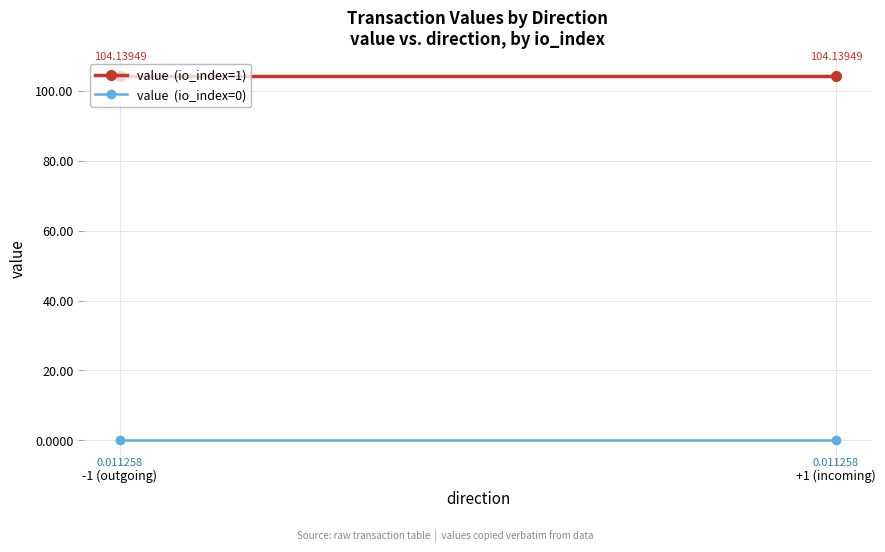

Reading right to left, extract all data points from this chart.

value  (io_index=1): +1 (incoming)=104.1	-1 (outgoing)=104.1
value  (io_index=0): +1 (incoming)=0.0	-1 (outgoing)=0.0